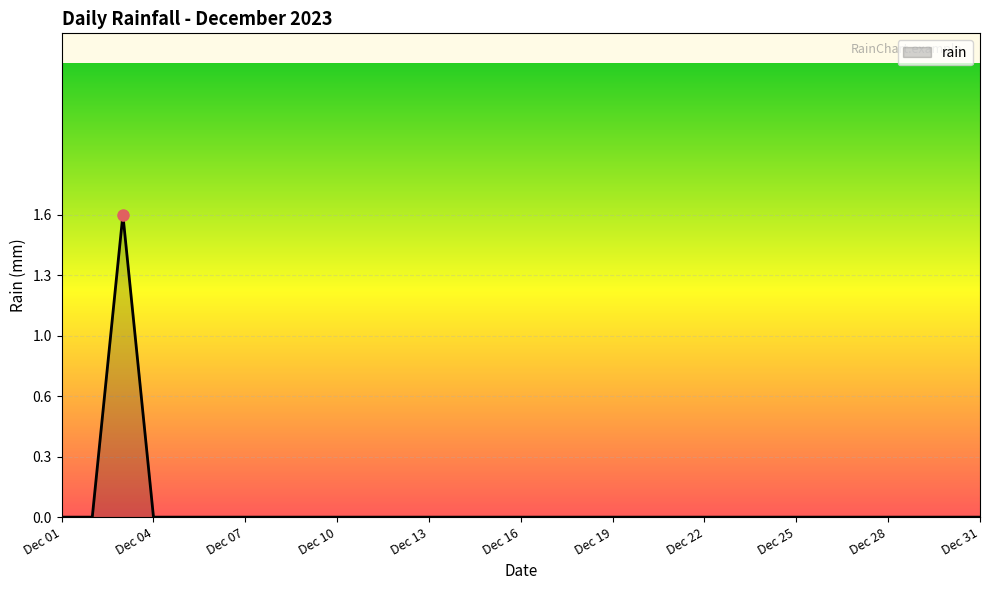

Does the chart display data point markers on the line(s)?

No